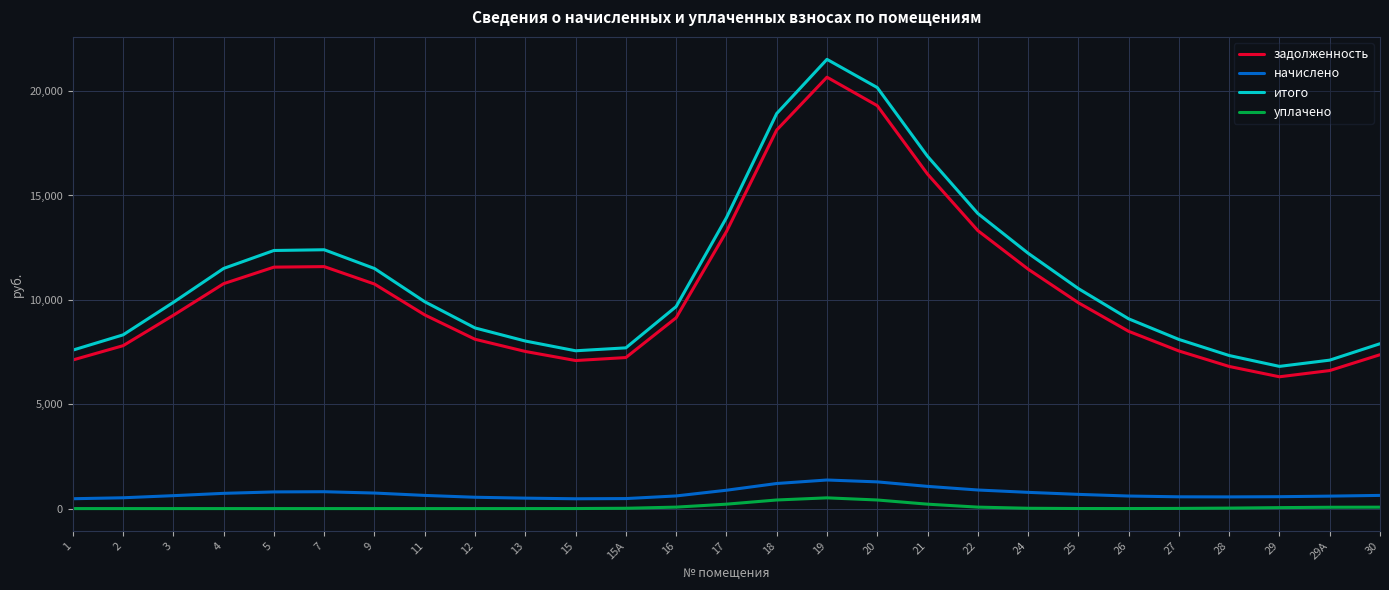

What is the difference between the maximum and minimum values in the начислено series?

899.1